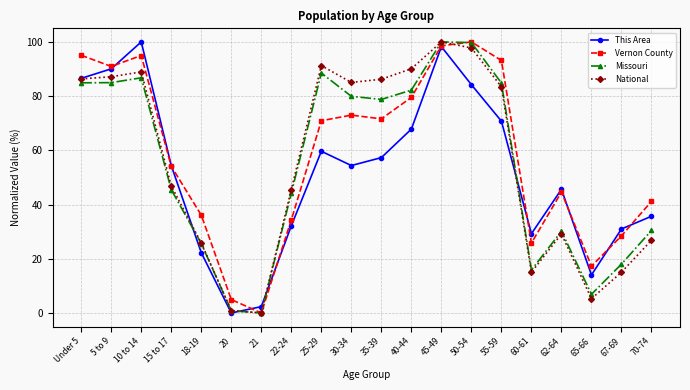

What is the difference between the This Area values at 70-74 and 10 to 14?

64.3